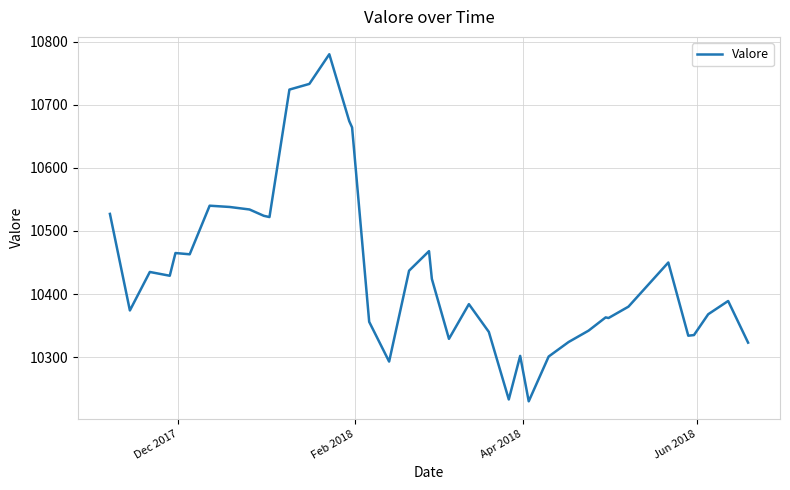

What is the minimum value shown in the chart?

10230